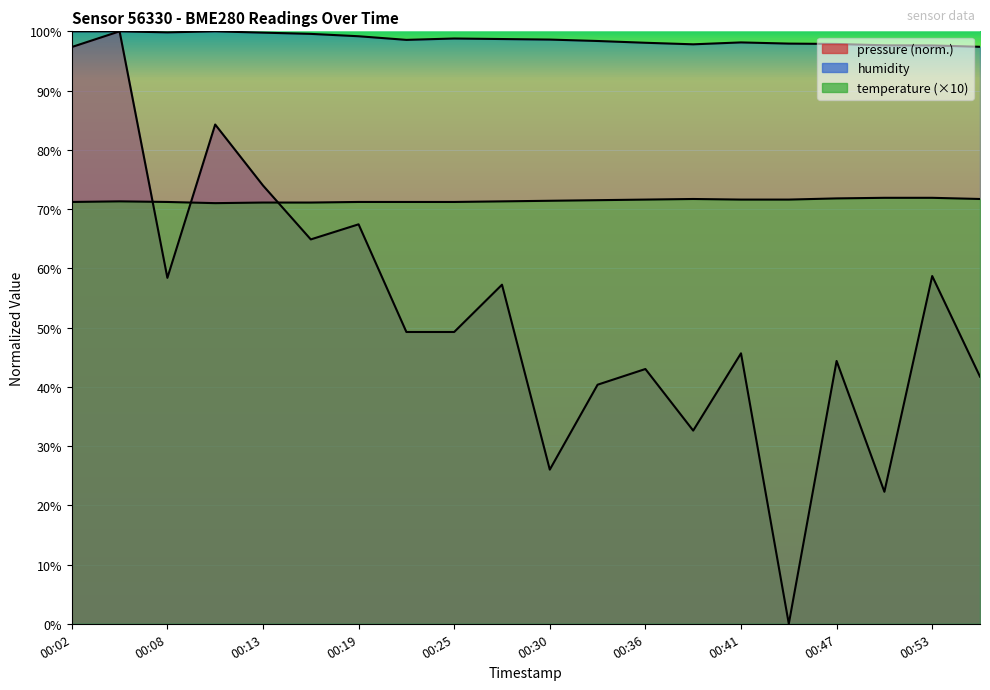

How many values in the temperature series exceed 71?

19